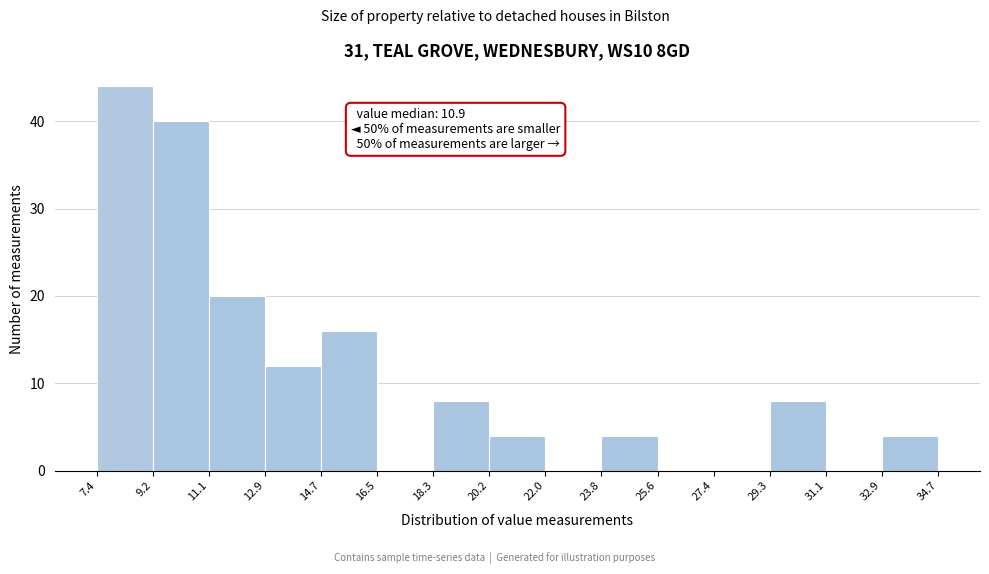

Over which range of the x-axis is the bar tallest?

7.4 to 9.2